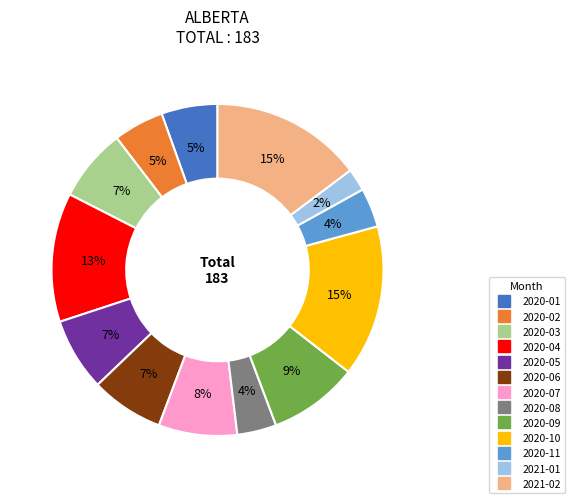

Is there a majority slice in this chart?

No